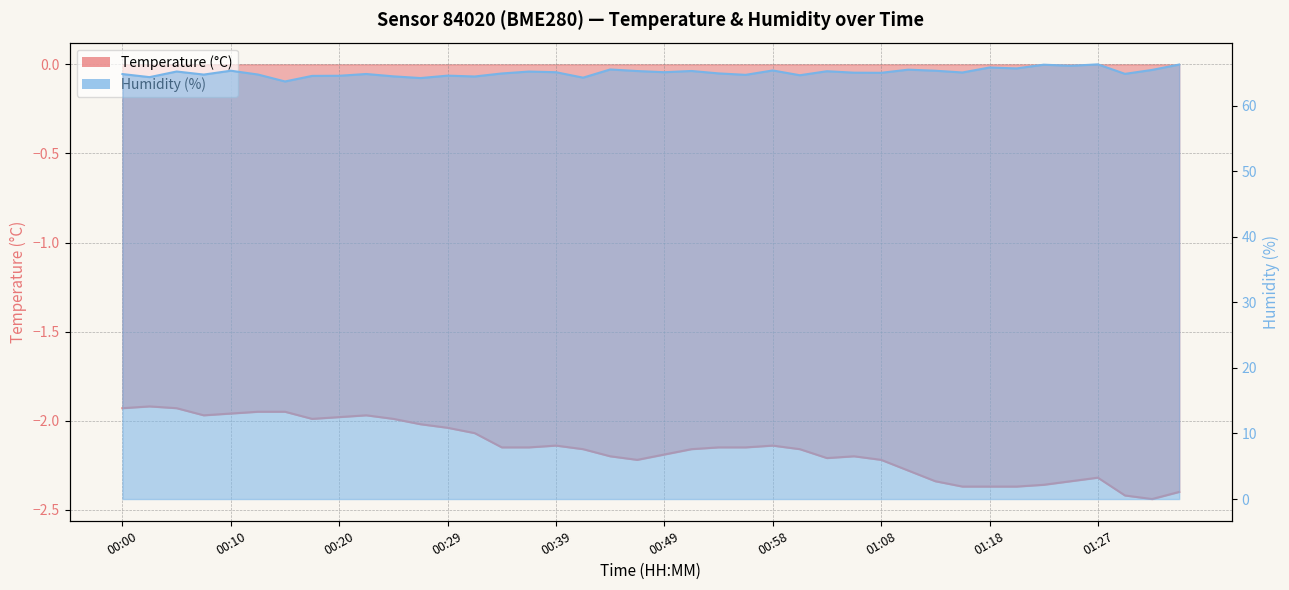

Where is the first local maximum for Temperature (°C)?

00:03